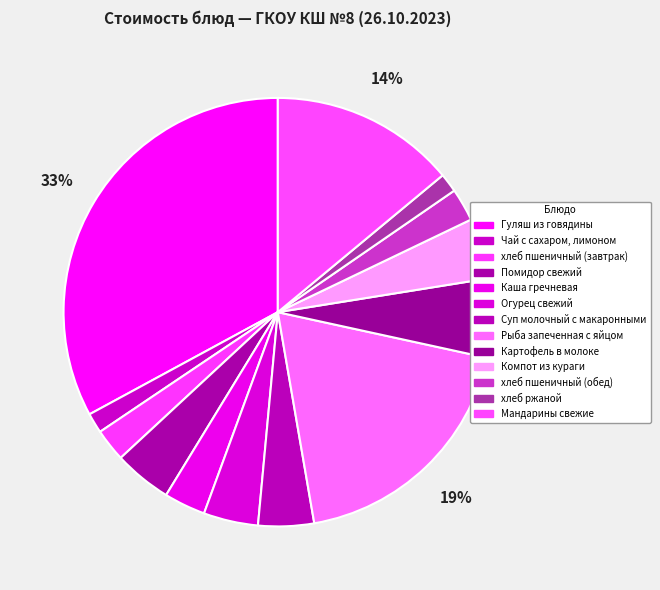

What percentage is NOT represented by Мандарины свежие?

86.0%